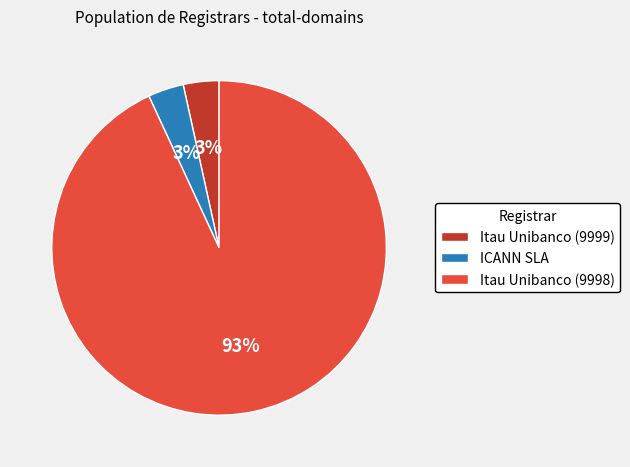

Which slice is the largest?

Itau Unibanco (9998)